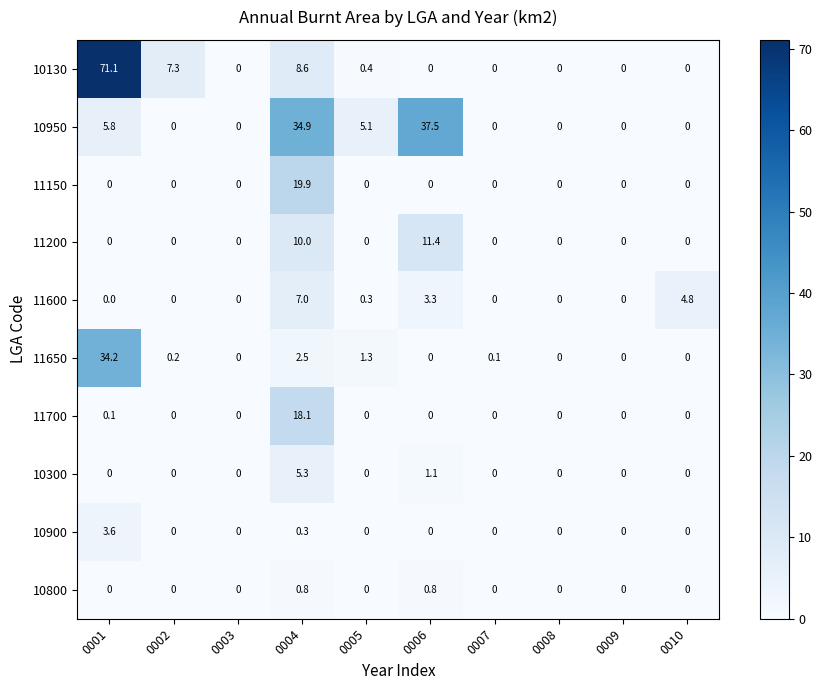

What is the maximum value for 10900?

3.6